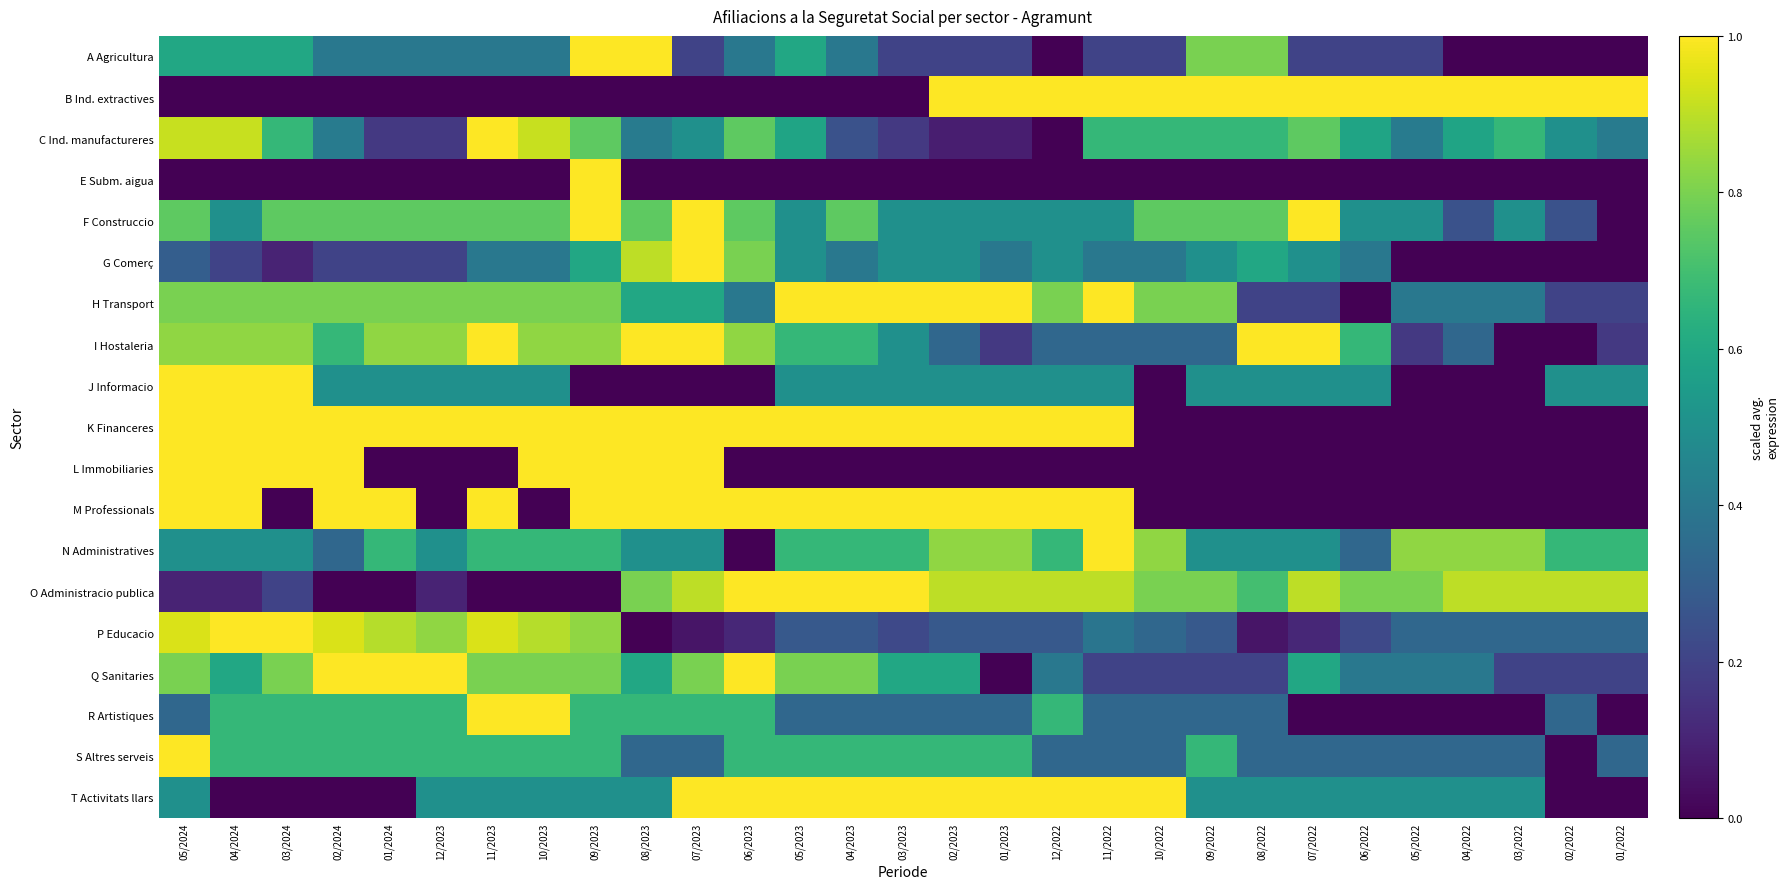

Reading right to left, what are all the values shown in this chart?

A Agricultura: 01/2022=0.0	02/2022=0.0	03/2022=0.0	04/2022=0.0	05/2022=0.2	06/2022=0.2	07/2022=0.2	08/2022=0.8	09/2022=0.8	10/2022=0.2	11/2022=0.2	12/2022=0.0	01/2023=0.2	02/2023=0.2	03/2023=0.2	04/2023=0.4	05/2023=0.6	06/2023=0.4	07/2023=0.2	08/2023=1.0	09/2023=1.0	10/2023=0.4	11/2023=0.4	12/2023=0.4	01/2024=0.4	02/2024=0.4	03/2024=0.6	04/2024=0.6	05/2024=0.6
B Ind. extractives: 01/2022=1.0	02/2022=1.0	03/2022=1.0	04/2022=1.0	05/2022=1.0	06/2022=1.0	07/2022=1.0	08/2022=1.0	09/2022=1.0	10/2022=1.0	11/2022=1.0	12/2022=1.0	01/2023=1.0	02/2023=1.0	03/2023=0.0	04/2023=0.0	05/2023=0.0	06/2023=0.0	07/2023=0.0	08/2023=0.0	09/2023=0.0	10/2023=0.0	11/2023=0.0	12/2023=0.0	01/2024=0.0	02/2024=0.0	03/2024=0.0	04/2024=0.0	05/2024=0.0
C Ind. manufactureres: 01/2022=0.4	02/2022=0.5	03/2022=0.7	04/2022=0.6	05/2022=0.4	06/2022=0.6	07/2022=0.8	08/2022=0.7	09/2022=0.7	10/2022=0.7	11/2022=0.7	12/2022=0.0	01/2023=0.1	02/2023=0.1	03/2023=0.2	04/2023=0.2	05/2023=0.6	06/2023=0.8	07/2023=0.5	08/2023=0.4	09/2023=0.8	10/2023=0.9	11/2023=1.0	12/2023=0.2	01/2024=0.2	02/2024=0.4	03/2024=0.7	04/2024=0.9	05/2024=0.9
E Subm. aigua: 01/2022=0.0	02/2022=0.0	03/2022=0.0	04/2022=0.0	05/2022=0.0	06/2022=0.0	07/2022=0.0	08/2022=0.0	09/2022=0.0	10/2022=0.0	11/2022=0.0	12/2022=0.0	01/2023=0.0	02/2023=0.0	03/2023=0.0	04/2023=0.0	05/2023=0.0	06/2023=0.0	07/2023=0.0	08/2023=0.0	09/2023=1.0	10/2023=0.0	11/2023=0.0	12/2023=0.0	01/2024=0.0	02/2024=0.0	03/2024=0.0	04/2024=0.0	05/2024=0.0
F Construccio: 01/2022=0.0	02/2022=0.2	03/2022=0.5	04/2022=0.2	05/2022=0.5	06/2022=0.5	07/2022=1.0	08/2022=0.8	09/2022=0.8	10/2022=0.8	11/2022=0.5	12/2022=0.5	01/2023=0.5	02/2023=0.5	03/2023=0.5	04/2023=0.8	05/2023=0.5	06/2023=0.8	07/2023=1.0	08/2023=0.8	09/2023=1.0	10/2023=0.8	11/2023=0.8	12/2023=0.8	01/2024=0.8	02/2024=0.8	03/2024=0.8	04/2024=0.5	05/2024=0.8
G Comerç: 01/2022=0.0	02/2022=0.0	03/2022=0.0	04/2022=0.0	05/2022=0.0	06/2022=0.4	07/2022=0.5	08/2022=0.6	09/2022=0.5	10/2022=0.4	11/2022=0.4	12/2022=0.5	01/2023=0.4	02/2023=0.5	03/2023=0.5	04/2023=0.4	05/2023=0.5	06/2023=0.8	07/2023=1.0	08/2023=0.9	09/2023=0.6	10/2023=0.4	11/2023=0.4	12/2023=0.2	01/2024=0.2	02/2024=0.2	03/2024=0.1	04/2024=0.2	05/2024=0.3
H Transport: 01/2022=0.2	02/2022=0.2	03/2022=0.4	04/2022=0.4	05/2022=0.4	06/2022=0.0	07/2022=0.2	08/2022=0.2	09/2022=0.8	10/2022=0.8	11/2022=1.0	12/2022=0.8	01/2023=1.0	02/2023=1.0	03/2023=1.0	04/2023=1.0	05/2023=1.0	06/2023=0.4	07/2023=0.6	08/2023=0.6	09/2023=0.8	10/2023=0.8	11/2023=0.8	12/2023=0.8	01/2024=0.8	02/2024=0.8	03/2024=0.8	04/2024=0.8	05/2024=0.8
I Hostaleria: 01/2022=0.2	02/2022=0.0	03/2022=0.0	04/2022=0.3	05/2022=0.2	06/2022=0.7	07/2022=1.0	08/2022=1.0	09/2022=0.3	10/2022=0.3	11/2022=0.3	12/2022=0.3	01/2023=0.2	02/2023=0.3	03/2023=0.5	04/2023=0.7	05/2023=0.7	06/2023=0.8	07/2023=1.0	08/2023=1.0	09/2023=0.8	10/2023=0.8	11/2023=1.0	12/2023=0.8	01/2024=0.8	02/2024=0.7	03/2024=0.8	04/2024=0.8	05/2024=0.8
J Informacio: 01/2022=0.5	02/2022=0.5	03/2022=0.0	04/2022=0.0	05/2022=0.0	06/2022=0.5	07/2022=0.5	08/2022=0.5	09/2022=0.5	10/2022=0.0	11/2022=0.5	12/2022=0.5	01/2023=0.5	02/2023=0.5	03/2023=0.5	04/2023=0.5	05/2023=0.5	06/2023=0.0	07/2023=0.0	08/2023=0.0	09/2023=0.0	10/2023=0.5	11/2023=0.5	12/2023=0.5	01/2024=0.5	02/2024=0.5	03/2024=1.0	04/2024=1.0	05/2024=1.0
K Financeres: 01/2022=0.0	02/2022=0.0	03/2022=0.0	04/2022=0.0	05/2022=0.0	06/2022=0.0	07/2022=0.0	08/2022=0.0	09/2022=0.0	10/2022=0.0	11/2022=1.0	12/2022=1.0	01/2023=1.0	02/2023=1.0	03/2023=1.0	04/2023=1.0	05/2023=1.0	06/2023=1.0	07/2023=1.0	08/2023=1.0	09/2023=1.0	10/2023=1.0	11/2023=1.0	12/2023=1.0	01/2024=1.0	02/2024=1.0	03/2024=1.0	04/2024=1.0	05/2024=1.0
L Immobiliaries: 01/2022=0.0	02/2022=0.0	03/2022=0.0	04/2022=0.0	05/2022=0.0	06/2022=0.0	07/2022=0.0	08/2022=0.0	09/2022=0.0	10/2022=0.0	11/2022=0.0	12/2022=0.0	01/2023=0.0	02/2023=0.0	03/2023=0.0	04/2023=0.0	05/2023=0.0	06/2023=0.0	07/2023=1.0	08/2023=1.0	09/2023=1.0	10/2023=1.0	11/2023=0.0	12/2023=0.0	01/2024=0.0	02/2024=1.0	03/2024=1.0	04/2024=1.0	05/2024=1.0
M Professionals: 01/2022=0.0	02/2022=0.0	03/2022=0.0	04/2022=0.0	05/2022=0.0	06/2022=0.0	07/2022=0.0	08/2022=0.0	09/2022=0.0	10/2022=0.0	11/2022=1.0	12/2022=1.0	01/2023=1.0	02/2023=1.0	03/2023=1.0	04/2023=1.0	05/2023=1.0	06/2023=1.0	07/2023=1.0	08/2023=1.0	09/2023=1.0	10/2023=0.0	11/2023=1.0	12/2023=0.0	01/2024=1.0	02/2024=1.0	03/2024=0.0	04/2024=1.0	05/2024=1.0
N Administratives: 01/2022=0.7	02/2022=0.7	03/2022=0.8	04/2022=0.8	05/2022=0.8	06/2022=0.3	07/2022=0.5	08/2022=0.5	09/2022=0.5	10/2022=0.8	11/2022=1.0	12/2022=0.7	01/2023=0.8	02/2023=0.8	03/2023=0.7	04/2023=0.7	05/2023=0.7	06/2023=0.0	07/2023=0.5	08/2023=0.5	09/2023=0.7	10/2023=0.7	11/2023=0.7	12/2023=0.5	01/2024=0.7	02/2024=0.3	03/2024=0.5	04/2024=0.5	05/2024=0.5
O Administracio publica: 01/2022=0.9	02/2022=0.9	03/2022=0.9	04/2022=0.9	05/2022=0.8	06/2022=0.8	07/2022=0.9	08/2022=0.7	09/2022=0.8	10/2022=0.8	11/2022=0.9	12/2022=0.9	01/2023=0.9	02/2023=0.9	03/2023=1.0	04/2023=1.0	05/2023=1.0	06/2023=1.0	07/2023=0.9	08/2023=0.8	09/2023=0.0	10/2023=0.0	11/2023=0.0	12/2023=0.1	01/2024=0.0	02/2024=0.0	03/2024=0.2	04/2024=0.1	05/2024=0.1
P Educacio: 01/2022=0.3	02/2022=0.3	03/2022=0.3	04/2022=0.3	05/2022=0.3	06/2022=0.2	07/2022=0.1	08/2022=0.1	09/2022=0.3	10/2022=0.3	11/2022=0.4	12/2022=0.3	01/2023=0.3	02/2023=0.3	03/2023=0.2	04/2023=0.3	05/2023=0.3	06/2023=0.1	07/2023=0.1	08/2023=0.0	09/2023=0.8	10/2023=0.9	11/2023=0.9	12/2023=0.8	01/2024=0.9	02/2024=0.9	03/2024=1.0	04/2024=1.0	05/2024=0.9
Q Sanitaries: 01/2022=0.2	02/2022=0.2	03/2022=0.2	04/2022=0.4	05/2022=0.4	06/2022=0.4	07/2022=0.6	08/2022=0.2	09/2022=0.2	10/2022=0.2	11/2022=0.2	12/2022=0.4	01/2023=0.0	02/2023=0.6	03/2023=0.6	04/2023=0.8	05/2023=0.8	06/2023=1.0	07/2023=0.8	08/2023=0.6	09/2023=0.8	10/2023=0.8	11/2023=0.8	12/2023=1.0	01/2024=1.0	02/2024=1.0	03/2024=0.8	04/2024=0.6	05/2024=0.8
R Artistiques: 01/2022=0.0	02/2022=0.3	03/2022=0.0	04/2022=0.0	05/2022=0.0	06/2022=0.0	07/2022=0.0	08/2022=0.3	09/2022=0.3	10/2022=0.3	11/2022=0.3	12/2022=0.7	01/2023=0.3	02/2023=0.3	03/2023=0.3	04/2023=0.3	05/2023=0.3	06/2023=0.7	07/2023=0.7	08/2023=0.7	09/2023=0.7	10/2023=1.0	11/2023=1.0	12/2023=0.7	01/2024=0.7	02/2024=0.7	03/2024=0.7	04/2024=0.7	05/2024=0.3
S Altres serveis: 01/2022=0.3	02/2022=0.0	03/2022=0.3	04/2022=0.3	05/2022=0.3	06/2022=0.3	07/2022=0.3	08/2022=0.3	09/2022=0.7	10/2022=0.3	11/2022=0.3	12/2022=0.3	01/2023=0.7	02/2023=0.7	03/2023=0.7	04/2023=0.7	05/2023=0.7	06/2023=0.7	07/2023=0.3	08/2023=0.3	09/2023=0.7	10/2023=0.7	11/2023=0.7	12/2023=0.7	01/2024=0.7	02/2024=0.7	03/2024=0.7	04/2024=0.7	05/2024=1.0
T Activitats llars: 01/2022=0.0	02/2022=0.0	03/2022=0.5	04/2022=0.5	05/2022=0.5	06/2022=0.5	07/2022=0.5	08/2022=0.5	09/2022=0.5	10/2022=1.0	11/2022=1.0	12/2022=1.0	01/2023=1.0	02/2023=1.0	03/2023=1.0	04/2023=1.0	05/2023=1.0	06/2023=1.0	07/2023=1.0	08/2023=0.5	09/2023=0.5	10/2023=0.5	11/2023=0.5	12/2023=0.5	01/2024=0.0	02/2024=0.0	03/2024=0.0	04/2024=0.0	05/2024=0.5